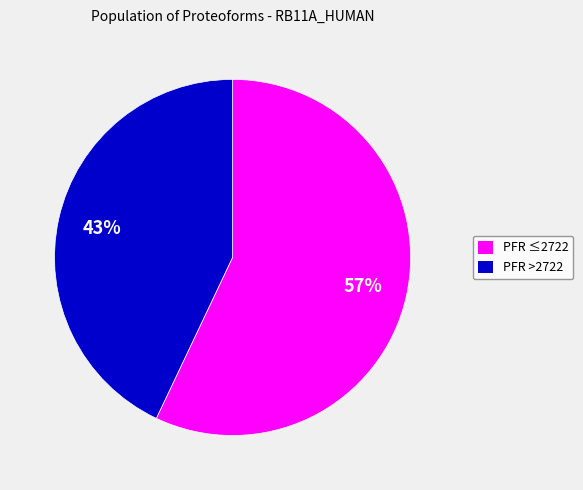

Is there a majority slice in this chart?

Yes